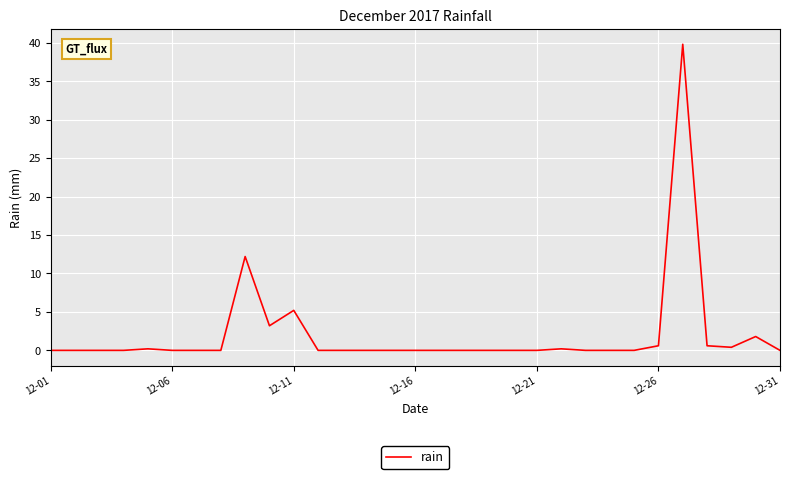

What is the difference between the maximum and minimum values?

39.8